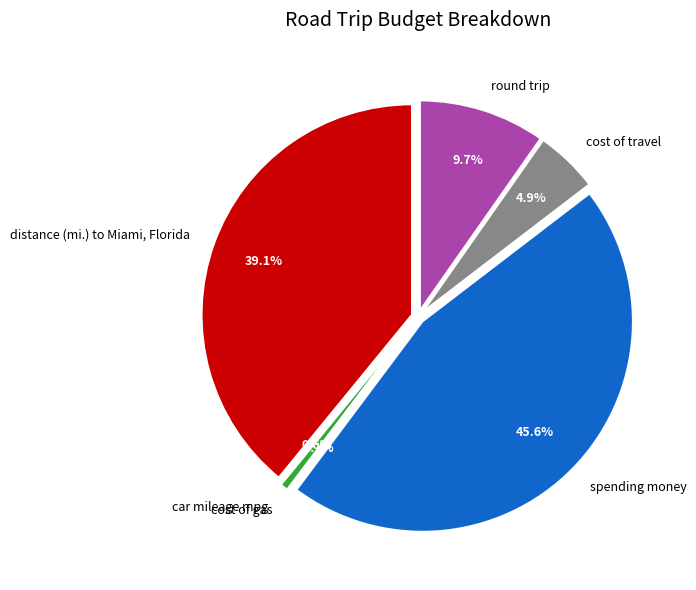

What percentage is the distance (mi.) to Miami, Florida slice, to the nearest percent?

39%